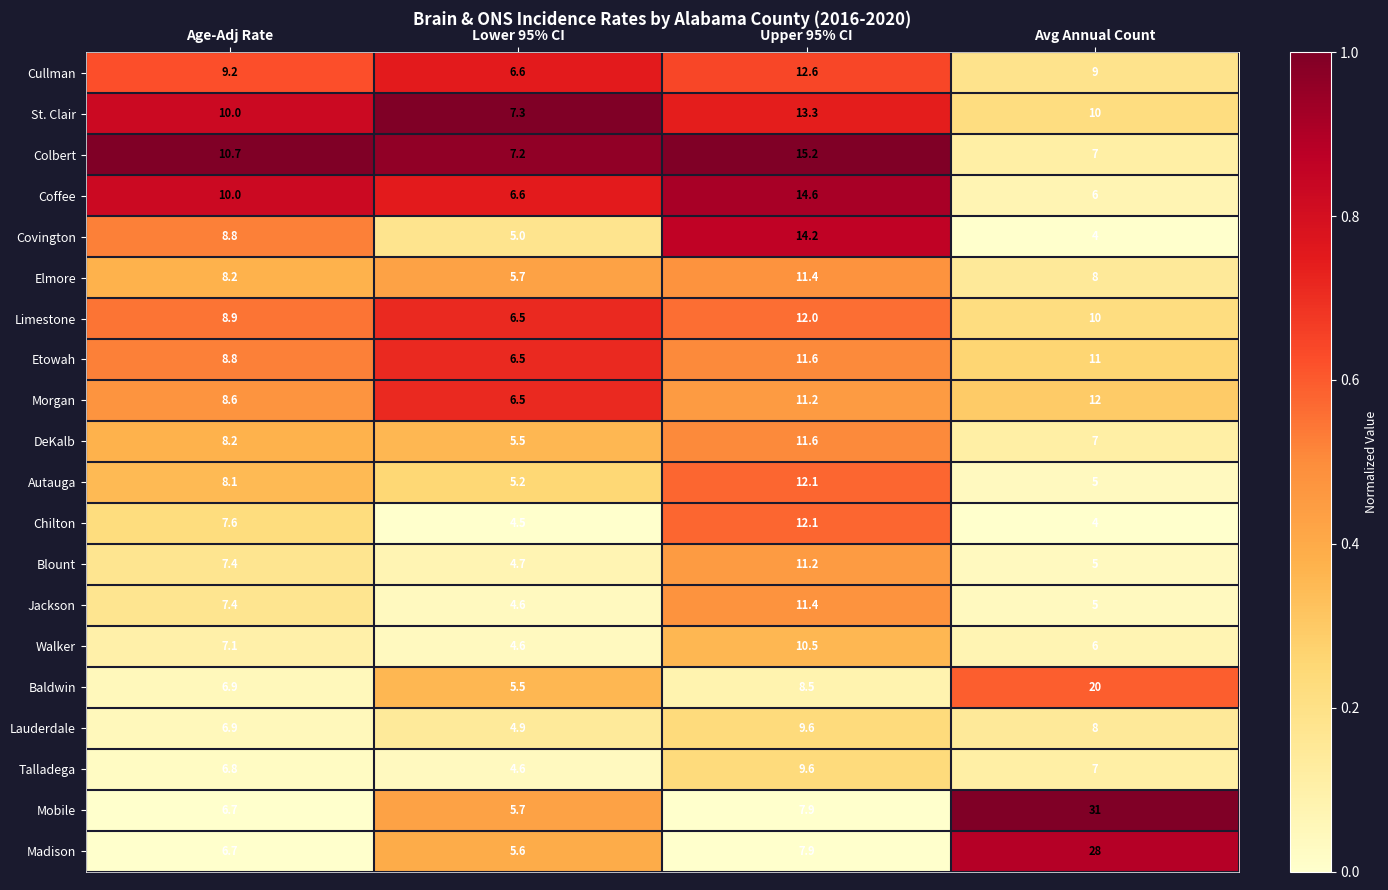

What is the difference between the Cullman values at Lower 95% CI and Upper 95% CI?

6.0